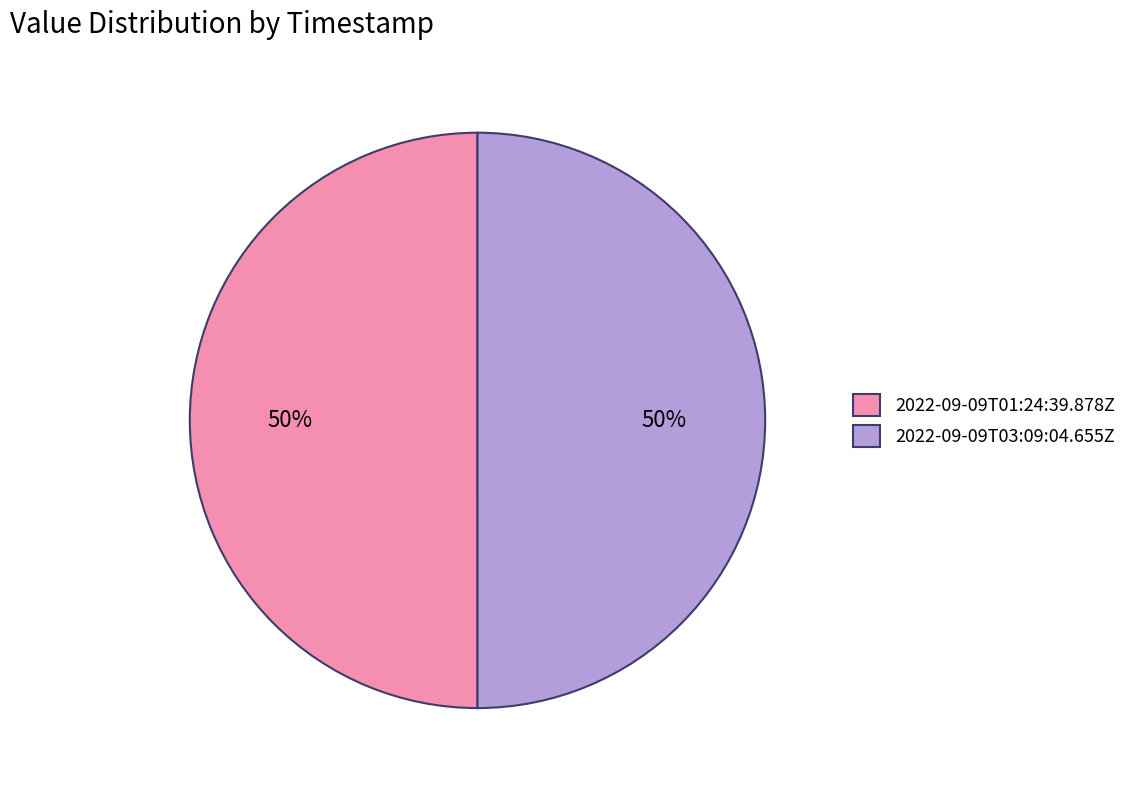

The 2022-09-09T03:09:04.655Z slice represents 56% of the pie. True or false?

False